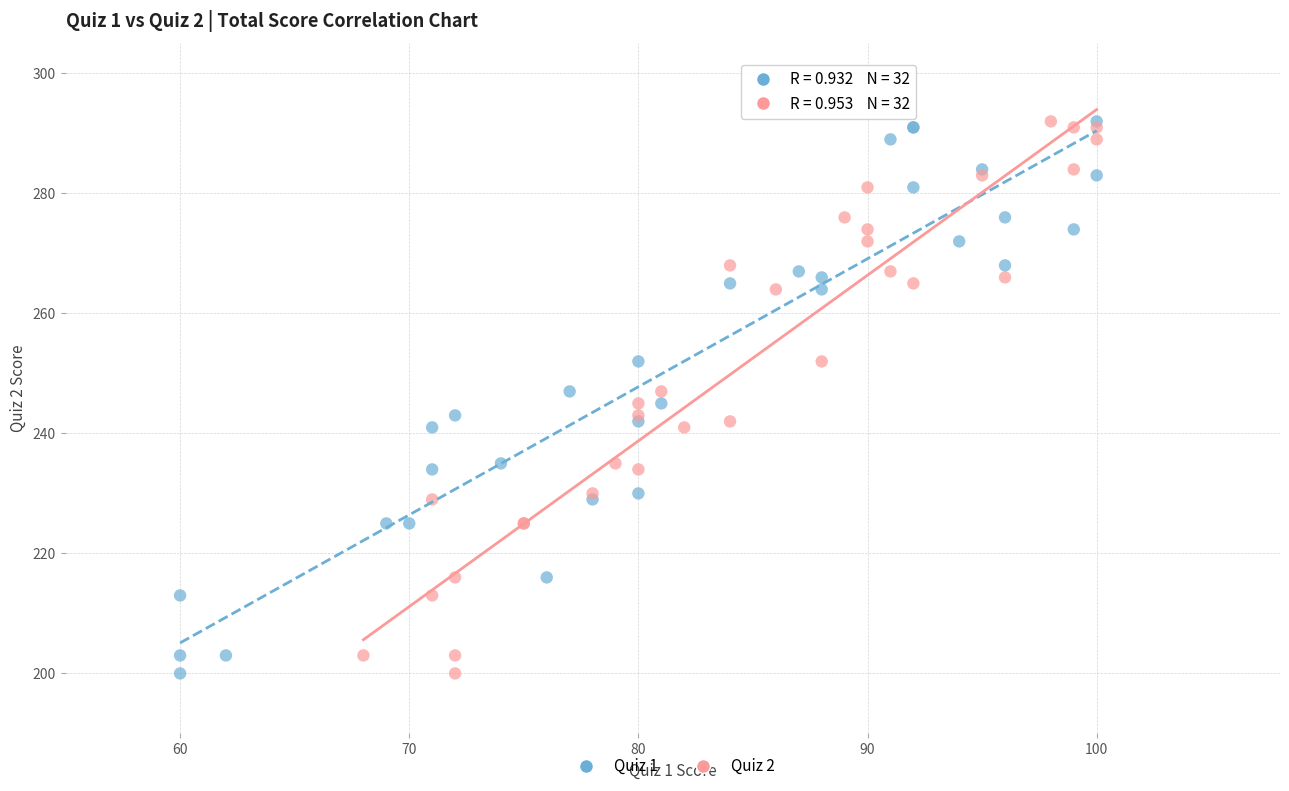

What are all the series names shown in the legend?

Quiz 1, Quiz 2